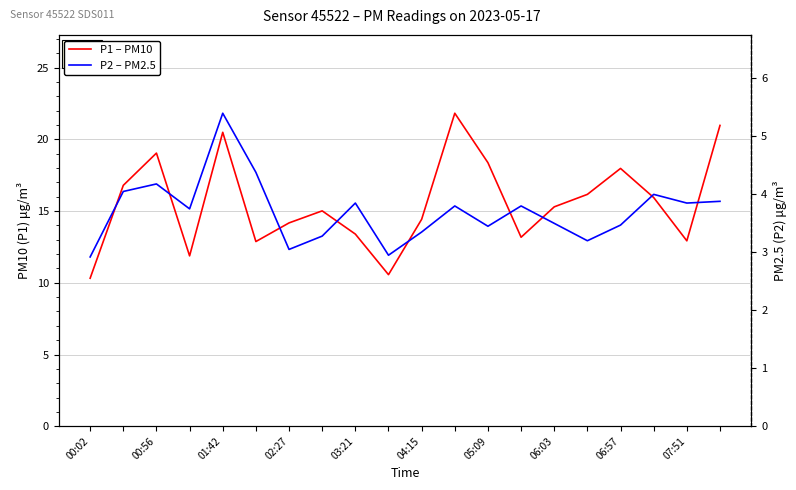

What is the value of the P1 – PM10 point at the 14th from the left?

13.2